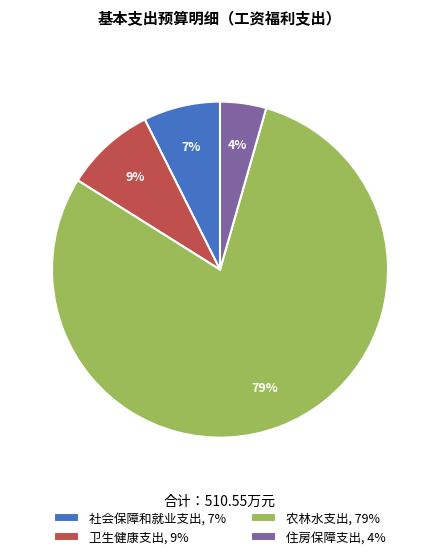

Does 住房保障支出 account for over 50% of the chart?

No